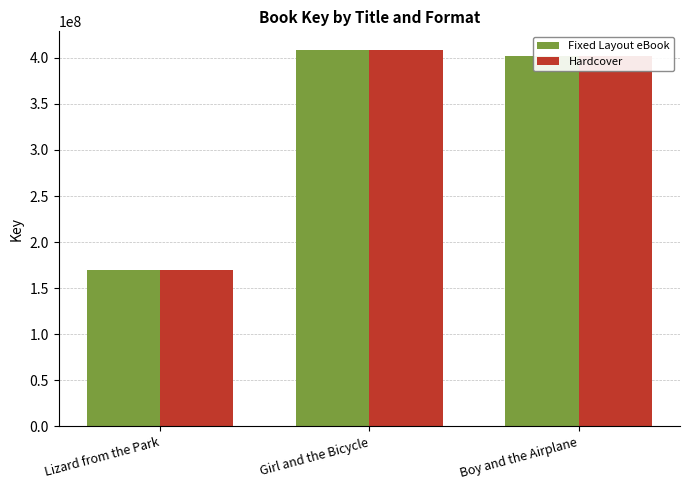

What is the value of the Fixed Layout eBook bar at the 1st from the left?

170255171